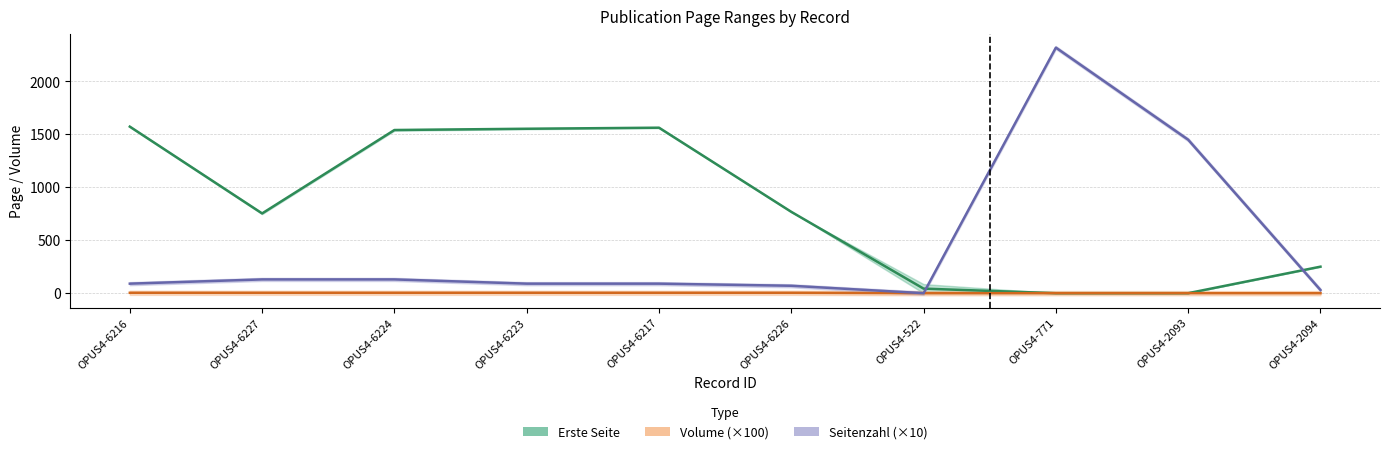

List the series in order of their peak value, lowest first.

Volume, Erste Seite, Seitenzahl